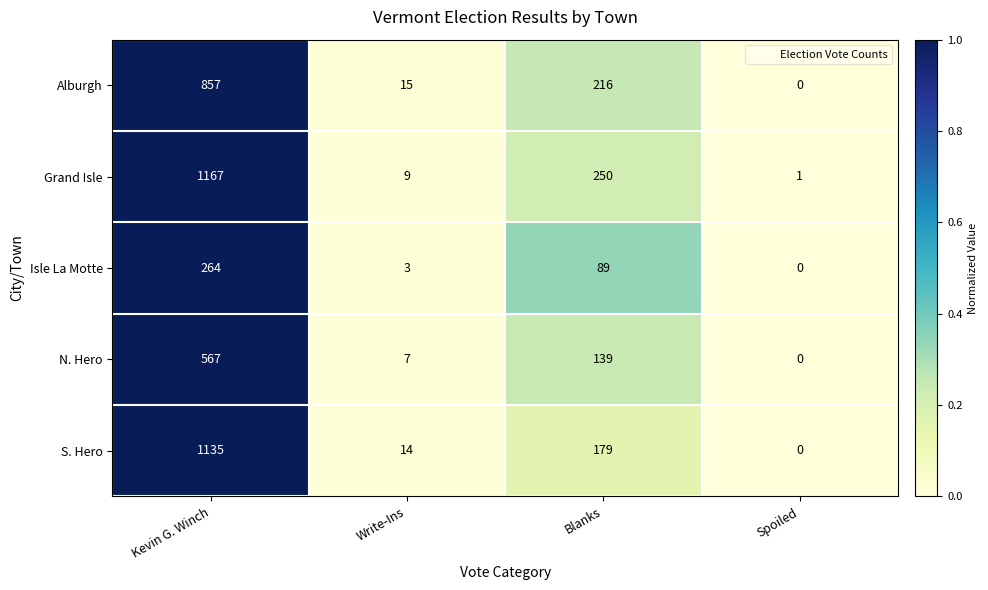

What is the total value across all series at Kevin G. Winch?

3990